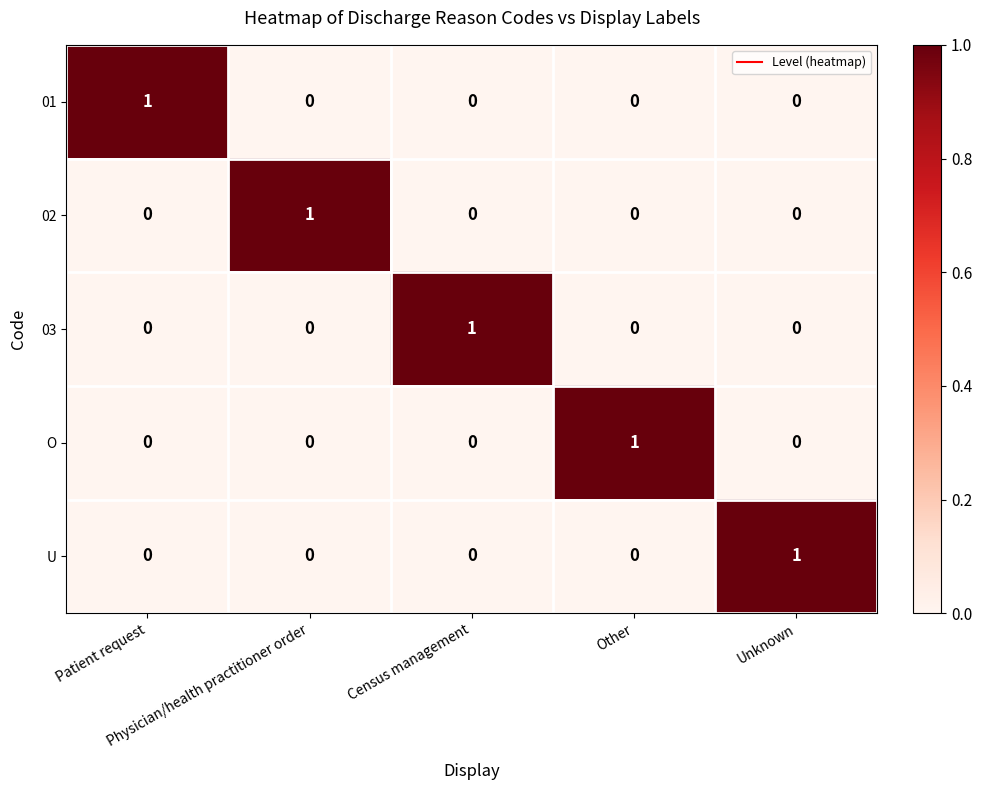

Count the 03 values in the range 0 to 1.

5